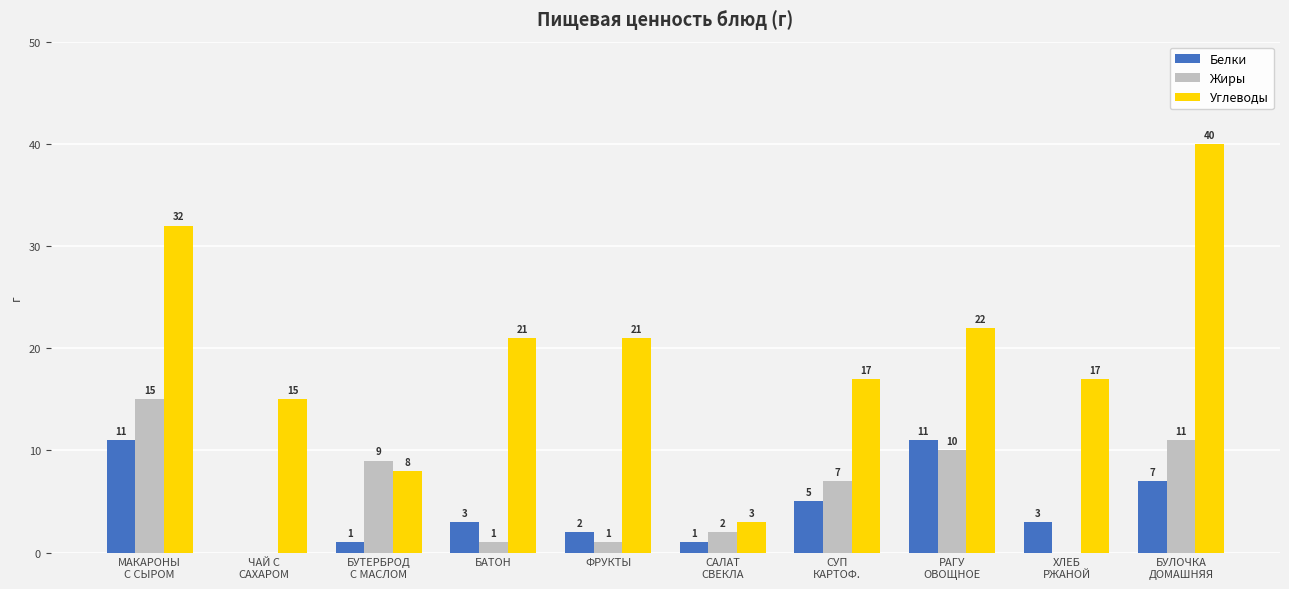

Which series has the widest spread of values?

Углеводы